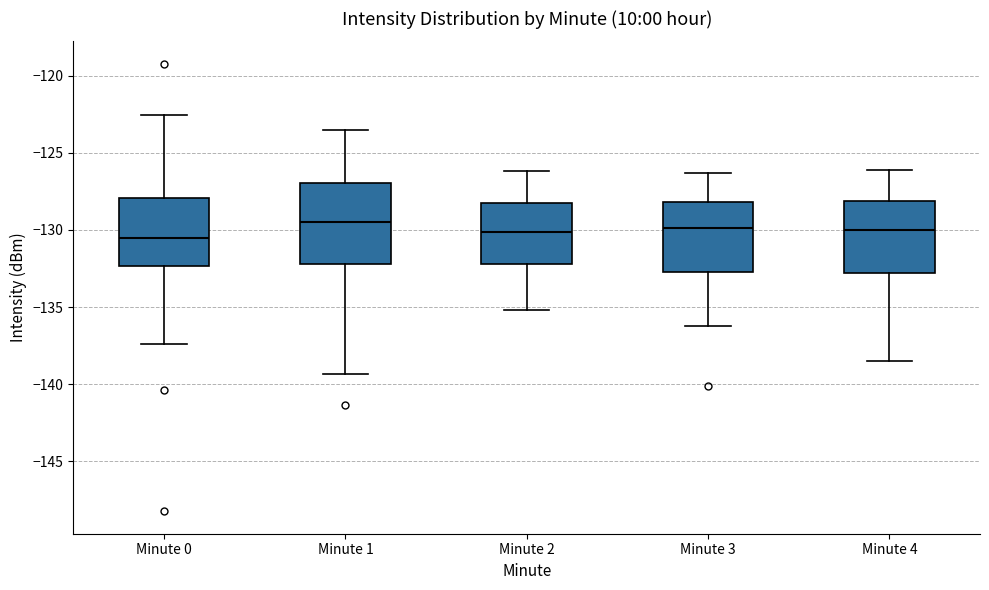

Reading left to right, transcribe this box plot: for each box, give where its median line is, the range the box spans, and where its two whiskers end, as read against the y-axis. The values are not printed on the chart, so give them approximately, as read against the axis.

Minute 0: median -130.5, box -132.5 to -128.0, whiskers -137.5 to -122.5
Minute 1: median -129.5, box -132.0 to -127.0, whiskers -139.5 to -123.5
Minute 2: median -130.0, box -132.0 to -128.0, whiskers -135.0 to -126.0
Minute 3: median -130.0, box -132.5 to -128.0, whiskers -136.0 to -126.5
Minute 4: median -130.0, box -133.0 to -128.0, whiskers -138.5 to -126.0